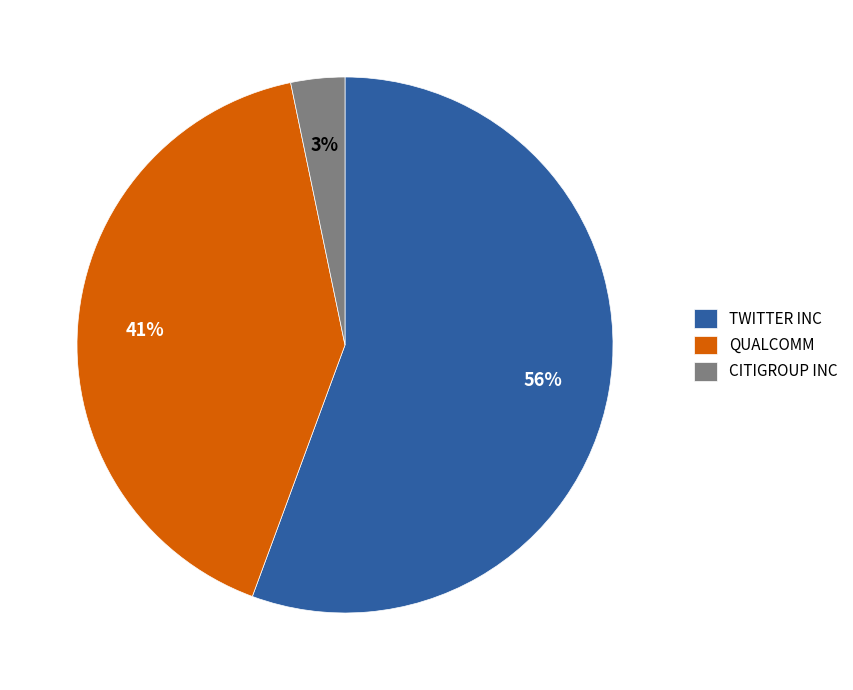

Count the number of slices in the pie.

3